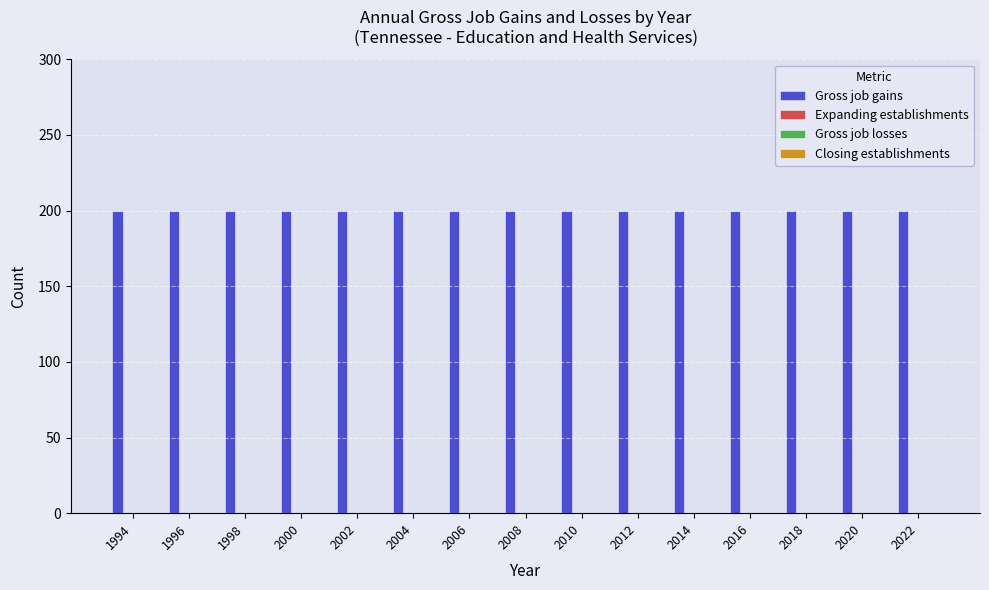

What is the total value across all series at 1994?

200